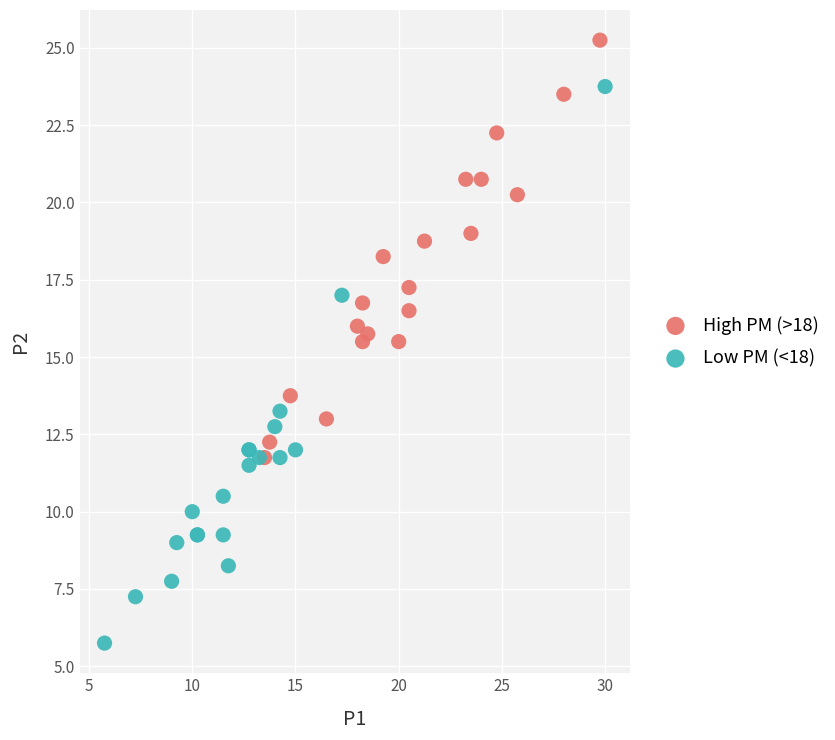

Which series reaches the maximum Y coordinate?

High PM (>18)